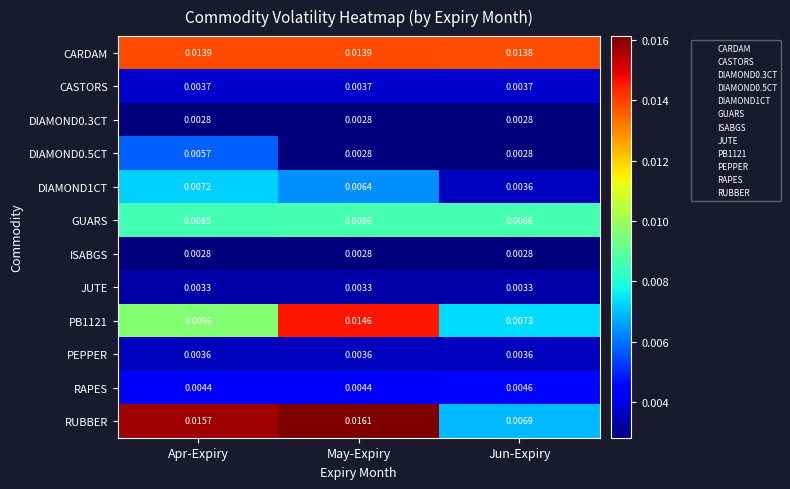

At which label does RUBBER reach its minimum?

Jun-Expiry